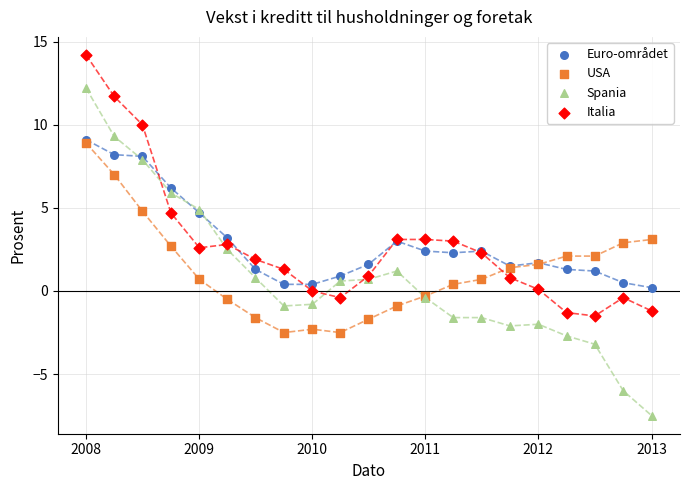

Which series contains the highest Y value?

Italia